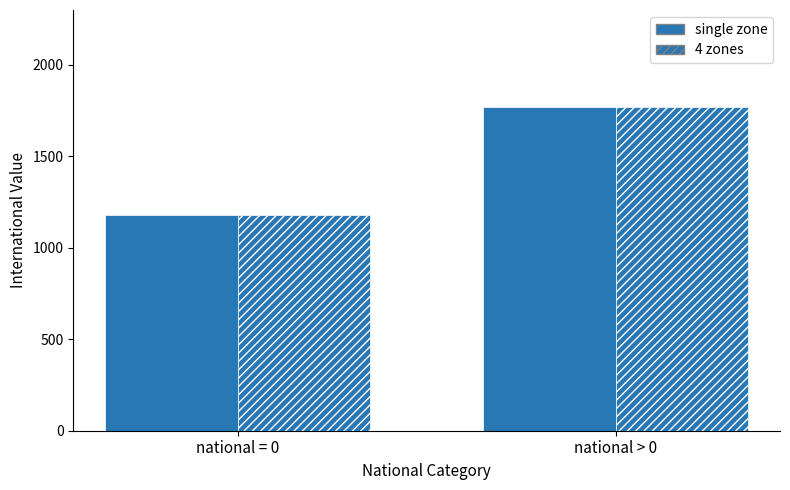

Is the value of single zone at national > 0 greater than the value of 4 zones at national > 0?

No